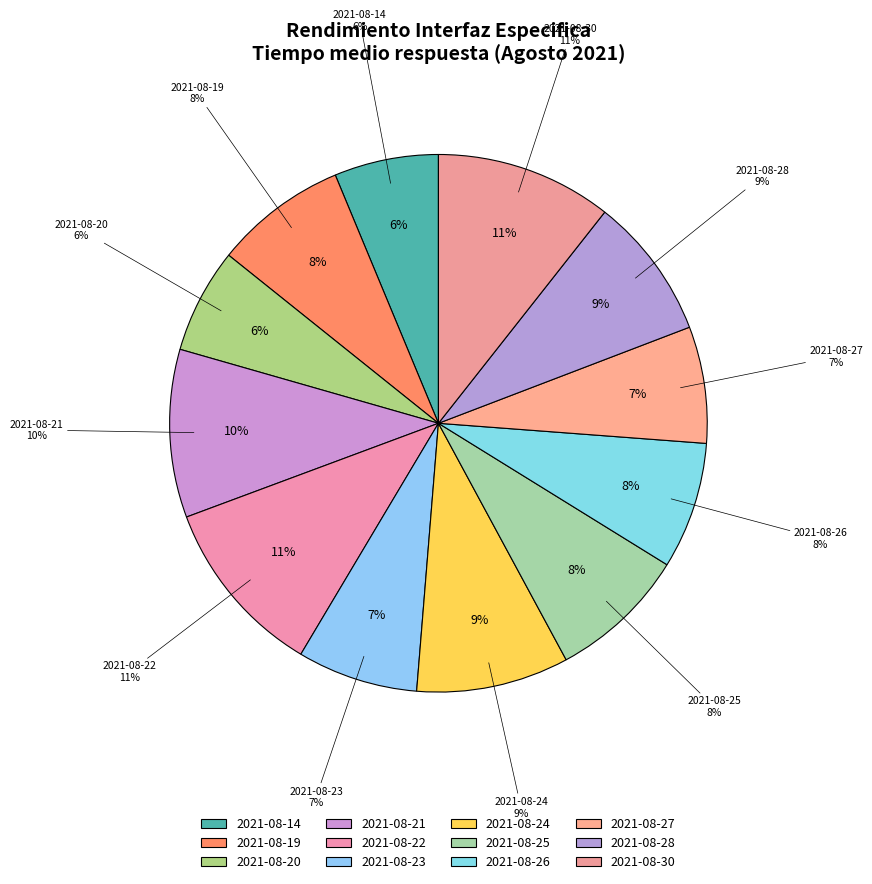

To the nearest percent, what portion does 2021-08-14 represent?

6%